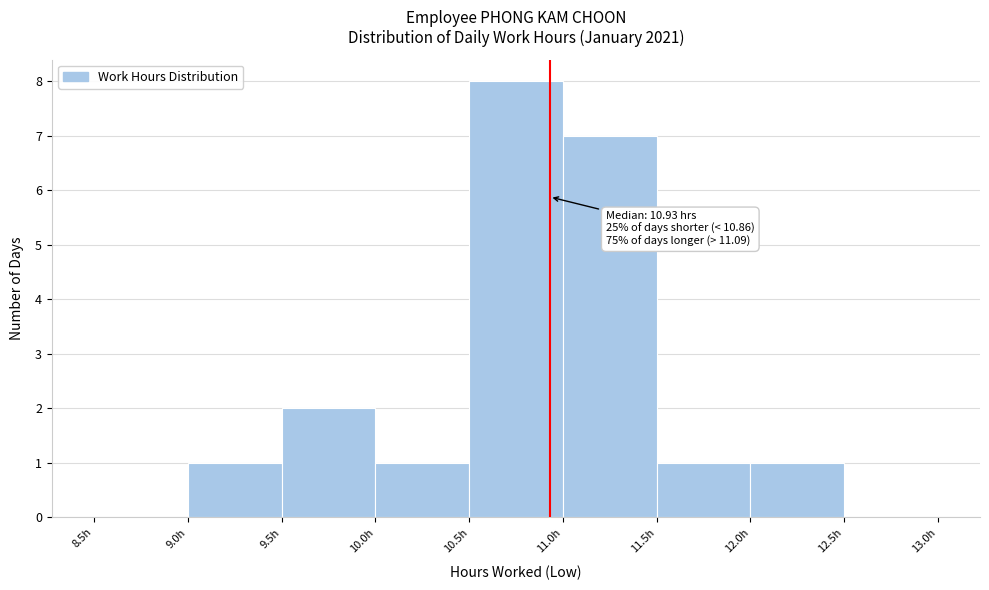

Which range on the x-axis has the tallest bar?

10.5 to 11.0